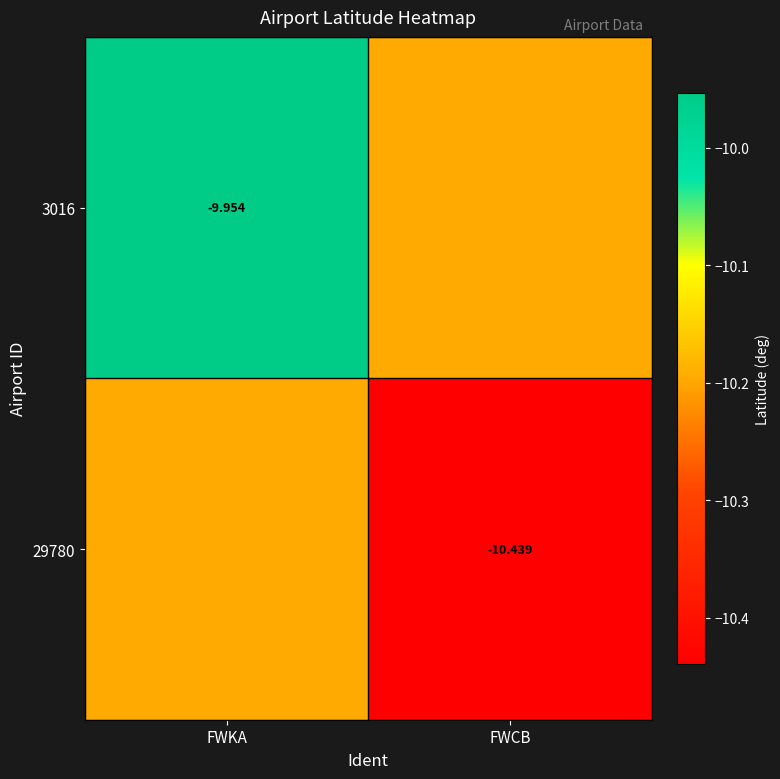

Is the value of 3016 at FWKA greater than the value of 29780 at FWCB?

Yes